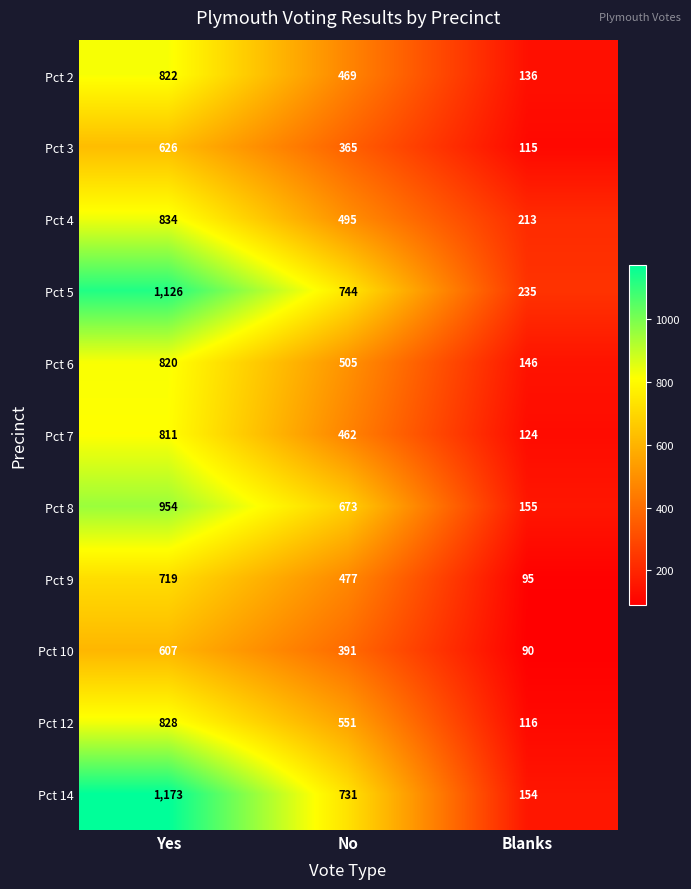

What is the approximate value of Pct 8 at No?

673